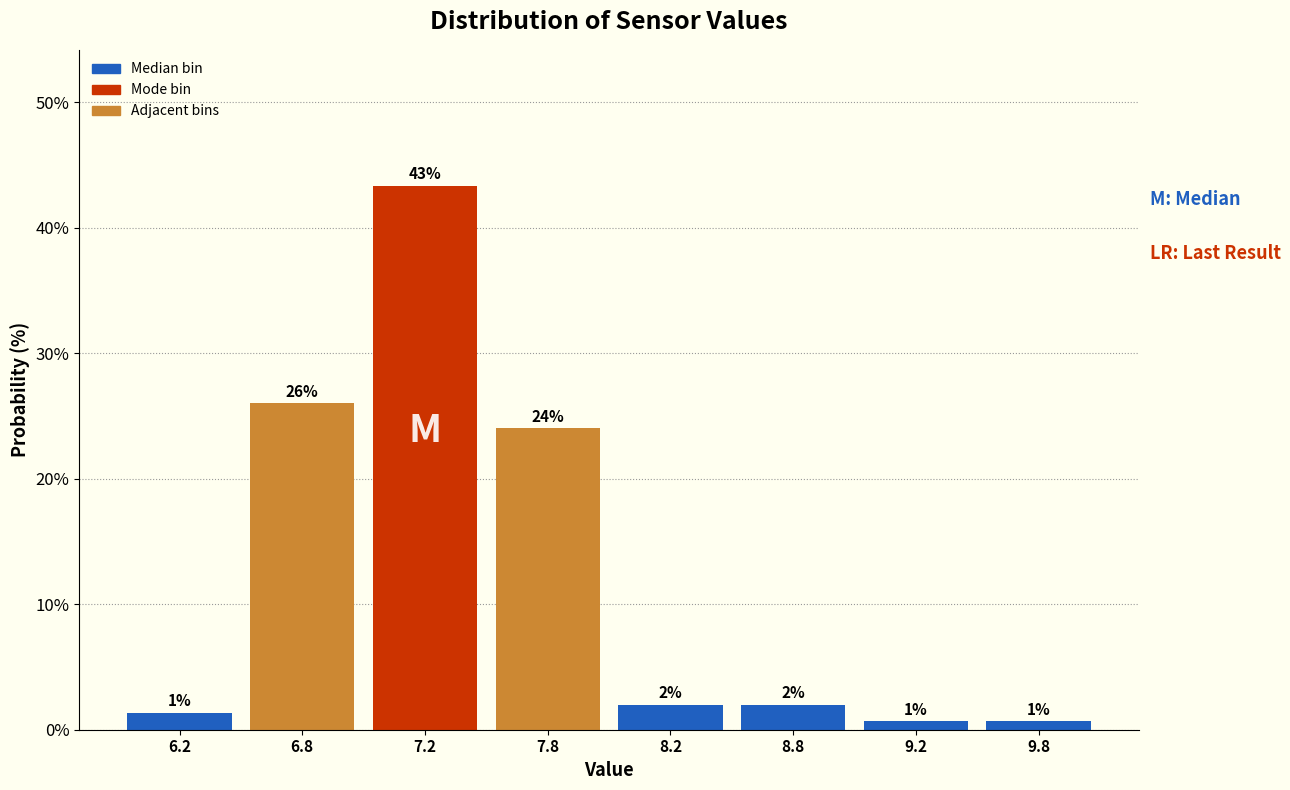

What position from the right is 8.8?

3